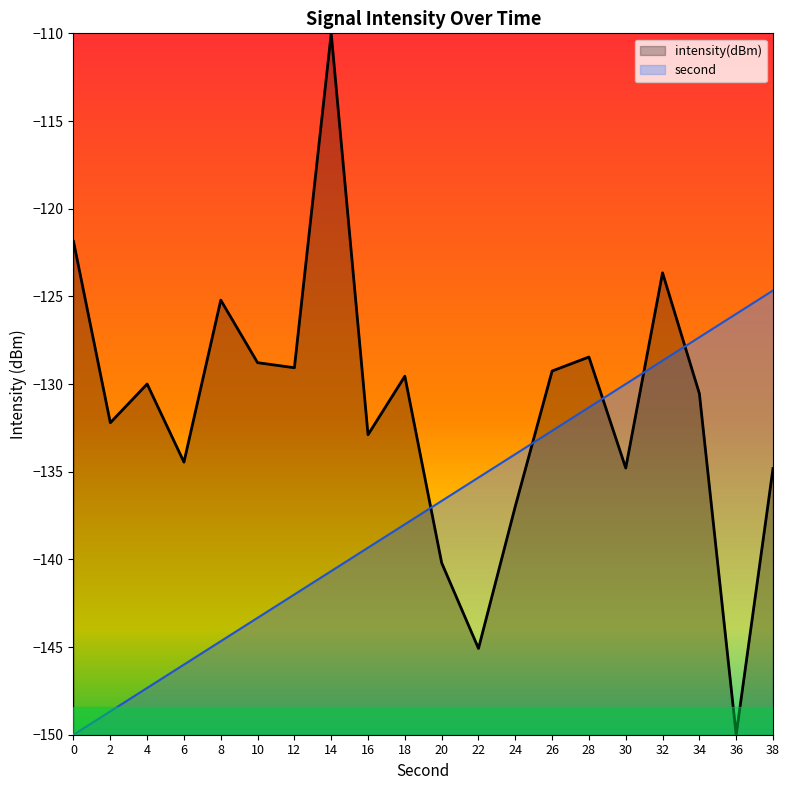

How many data points does each series have?

20